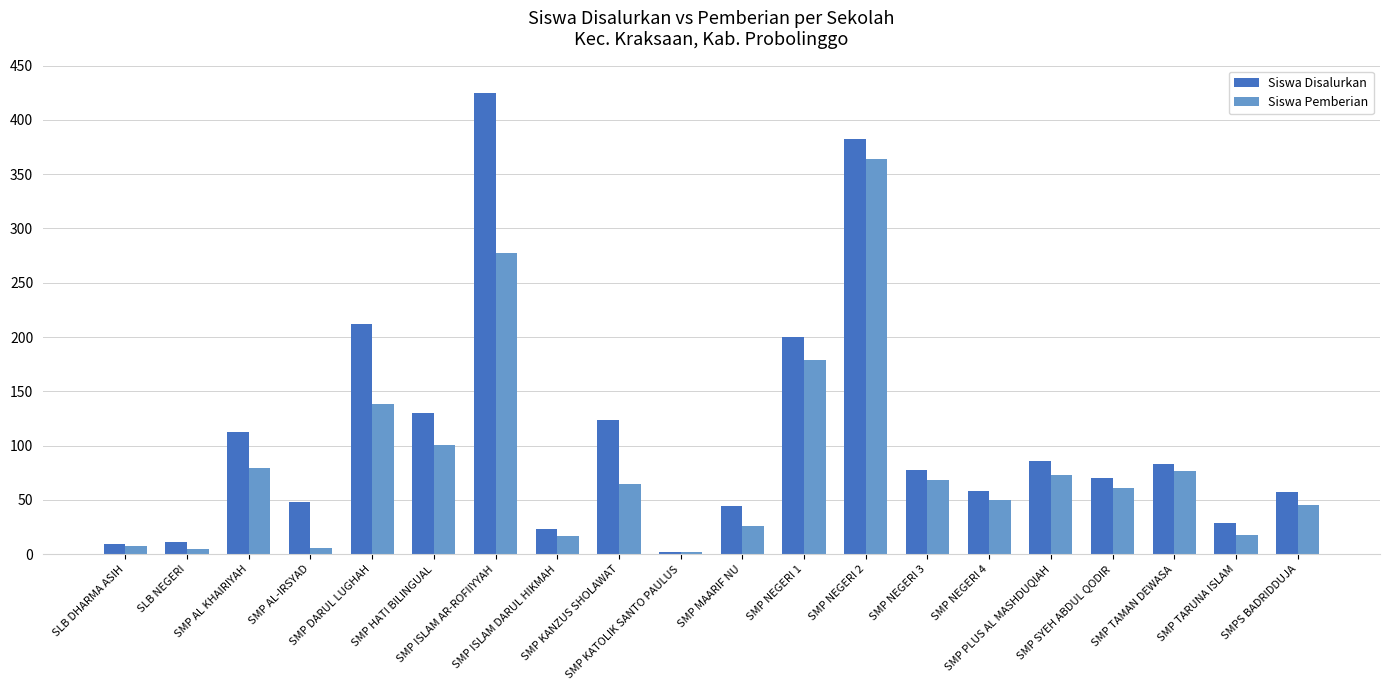

At SMP AL KHAIRIYAH, list the series in order from smallest to largest.

Siswa Pemberian, Siswa Disalurkan